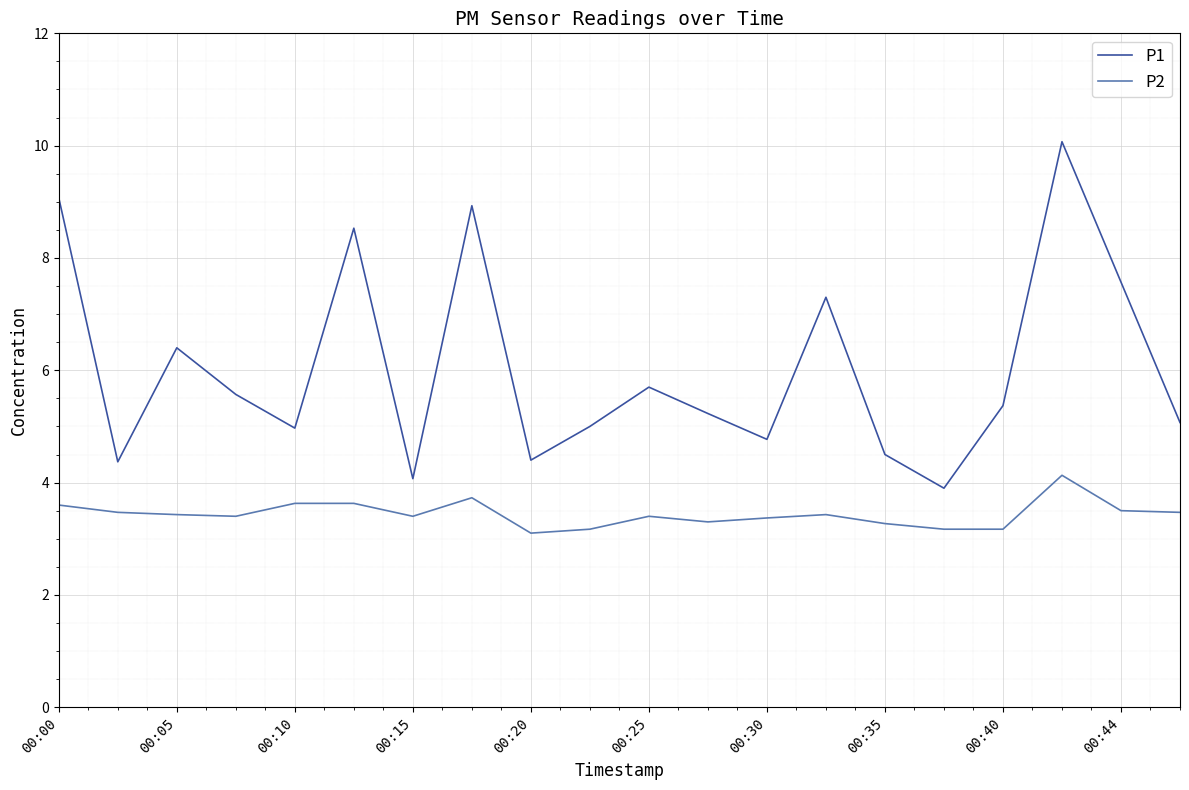

What is the maximum value for P2?

4.1